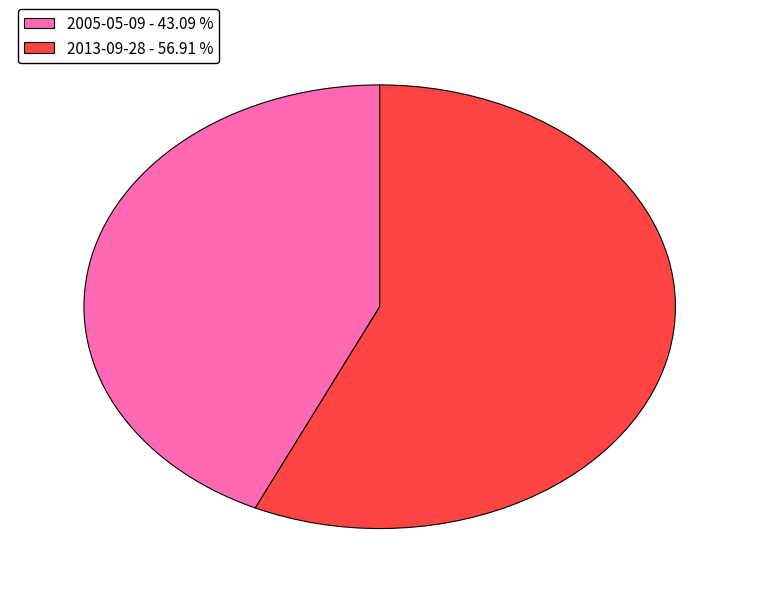

Count the number of slices in the pie.

2